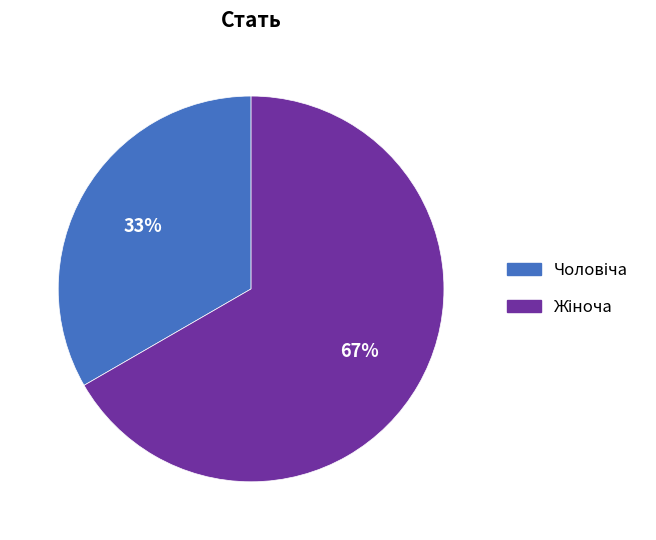

Is there a majority slice in this chart?

Yes